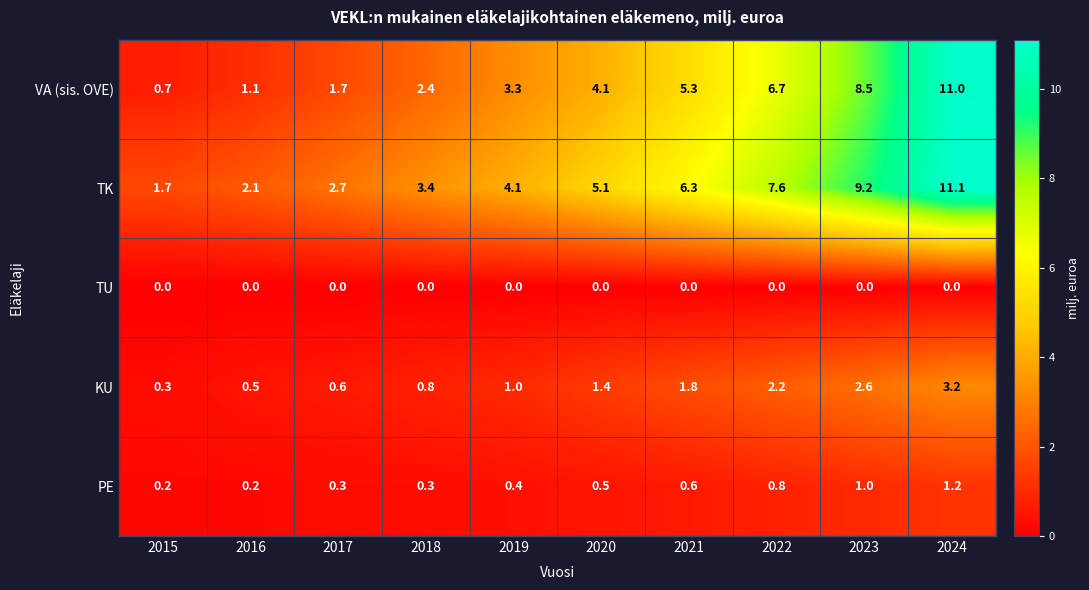

Rank the series by their maximum value, from lowest to highest.

TU, PE, KU, VA (sis. OVE), TK